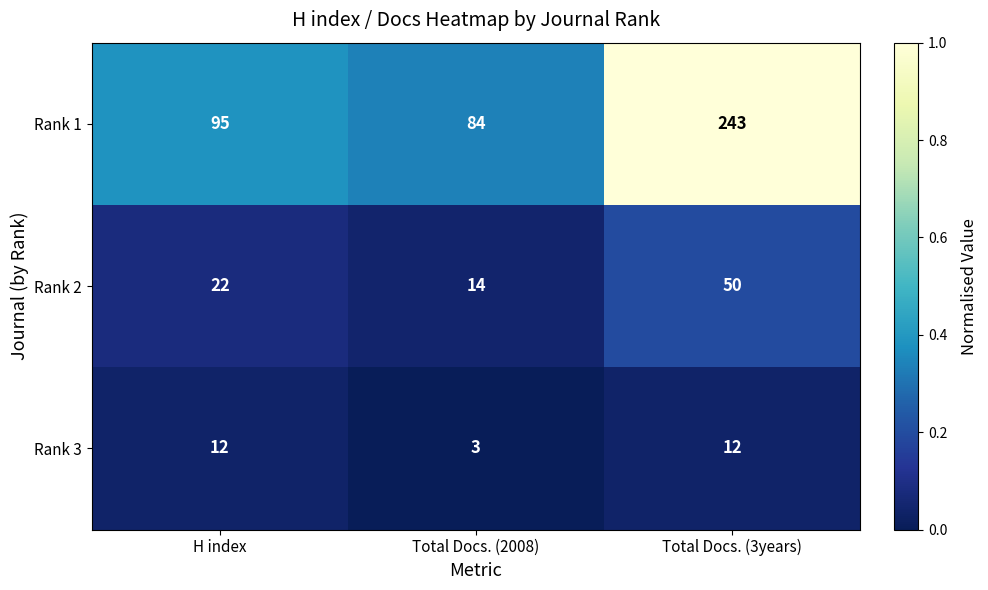

Reading left to right, list all the values displayed in this chart.

Rank 1: 95	84	243
Rank 2: 22	14	50
Rank 3: 12	3	12